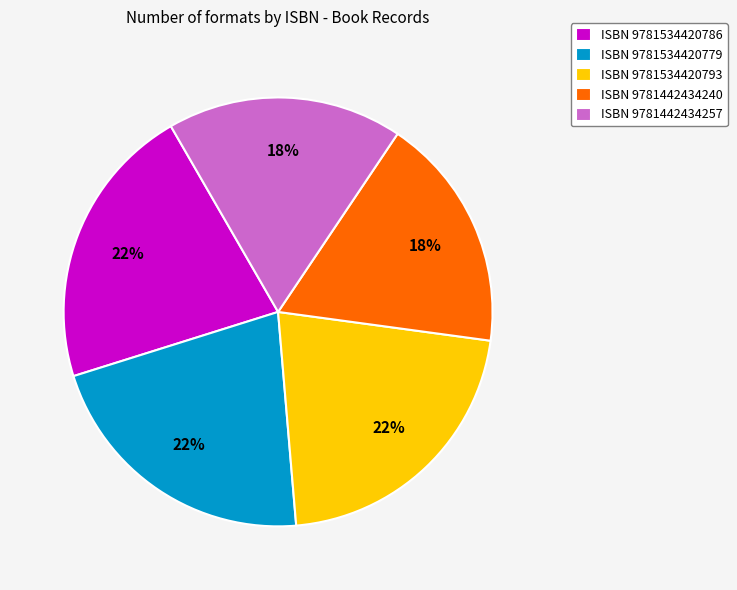

Is it true that ISBN 9781534420793 is 22% of the pie?

True